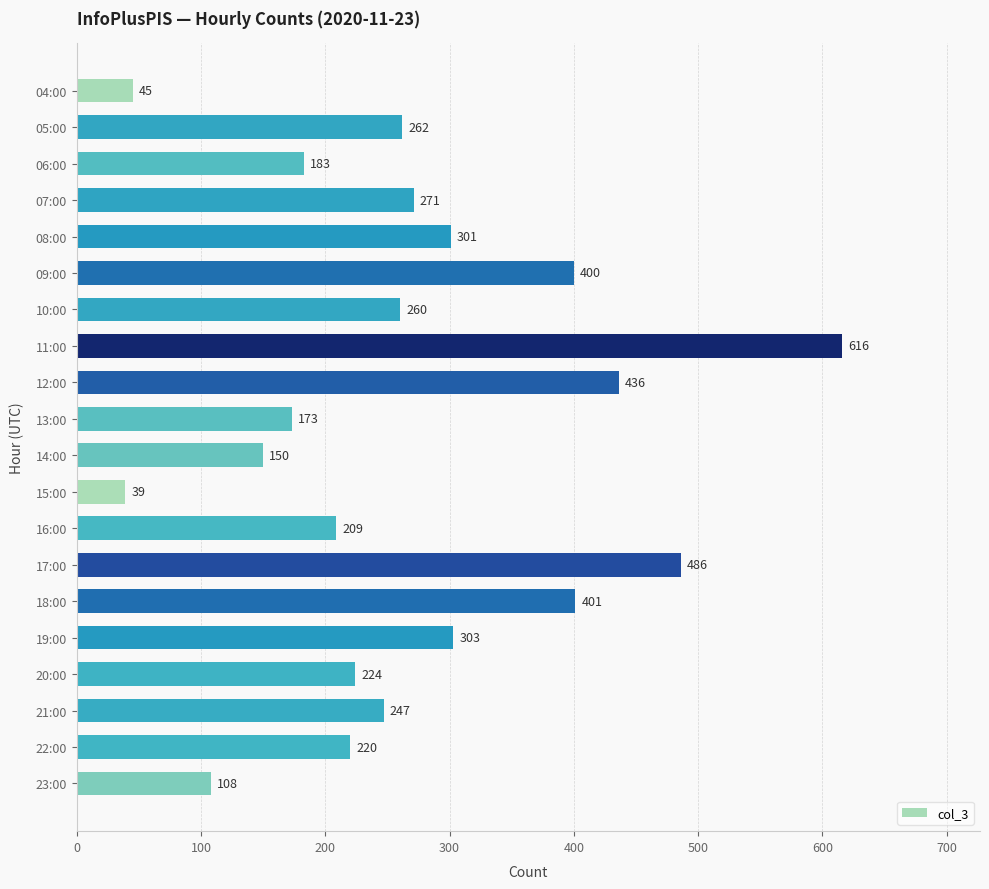

Which label corresponds to the largest value in the chart?

11:00